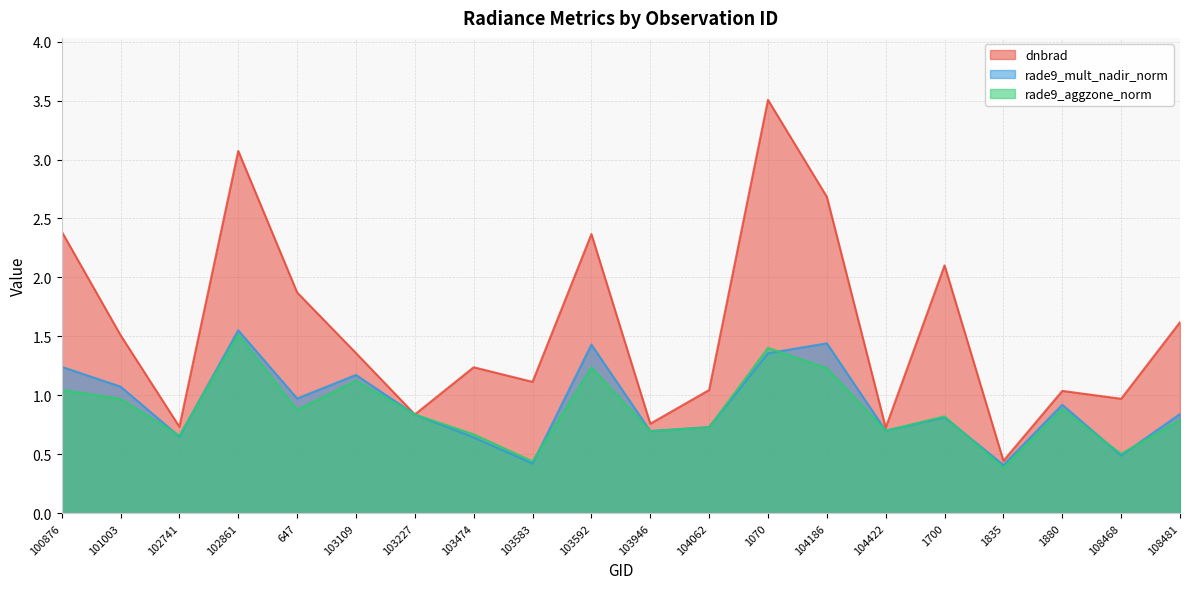

Reading left to right, transcribe all the data shown in this chart.

dnbrad: 2.4	1.5	0.7	3.1	1.9	1.4	0.8	1.2	1.1	2.4	0.8	1.0	3.5	2.7	0.7	2.1	0.4	1.0	1.0	1.6
rade9_mult_nadir_norm: 1.2	1.1	0.7	1.6	1.0	1.2	0.8	0.6	0.4	1.4	0.7	0.7	1.4	1.4	0.7	0.8	0.4	0.9	0.5	0.8
rade9_aggzone_norm: 1.0	1.0	0.7	1.5	0.9	1.1	0.8	0.7	0.4	1.2	0.7	0.7	1.4	1.2	0.7	0.8	0.4	0.9	0.5	0.8